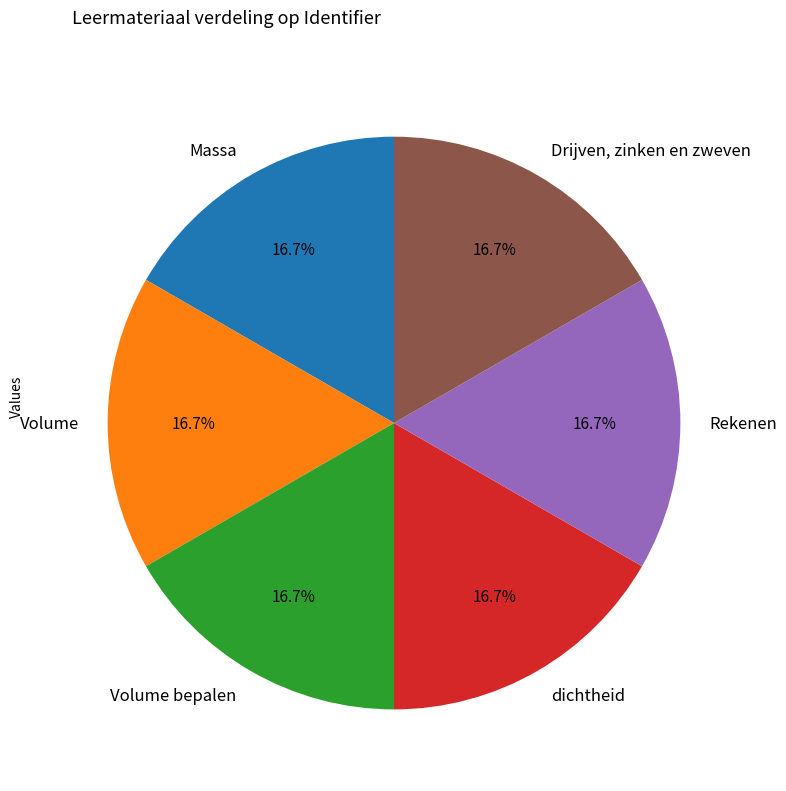

Combined, do Drijven, zinken en zweven and Volume bepalen account for over 50%?

No